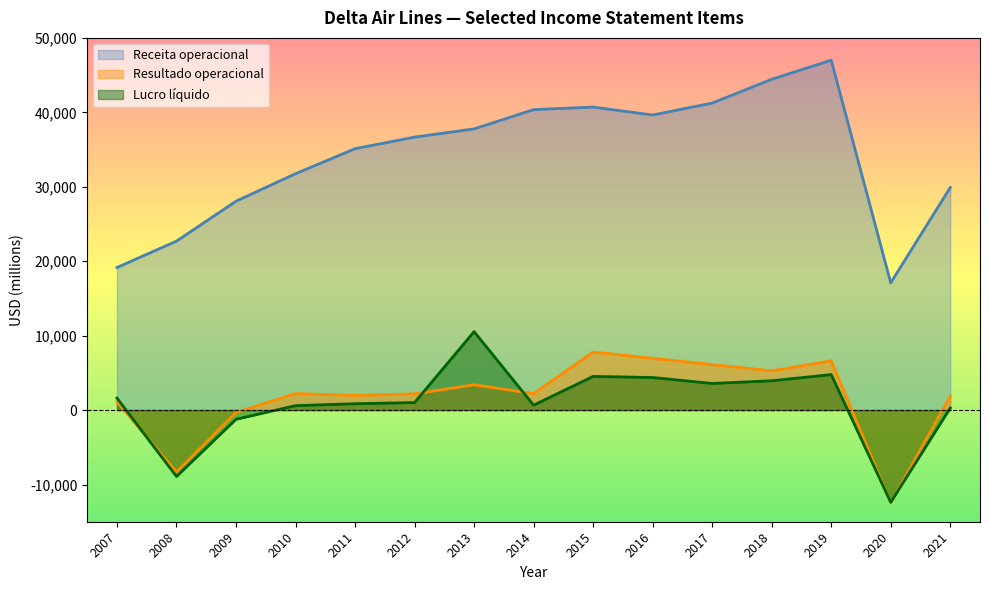

What is the approximate value of Receita operacional at 2010, to the nearest 10?

31760